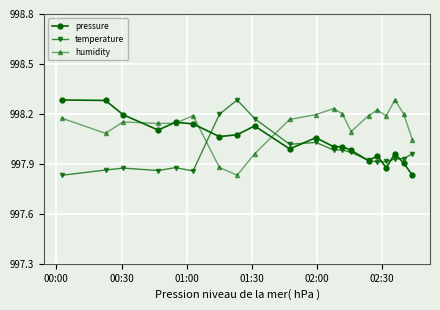

Does the chart have visible grid lines?

Yes